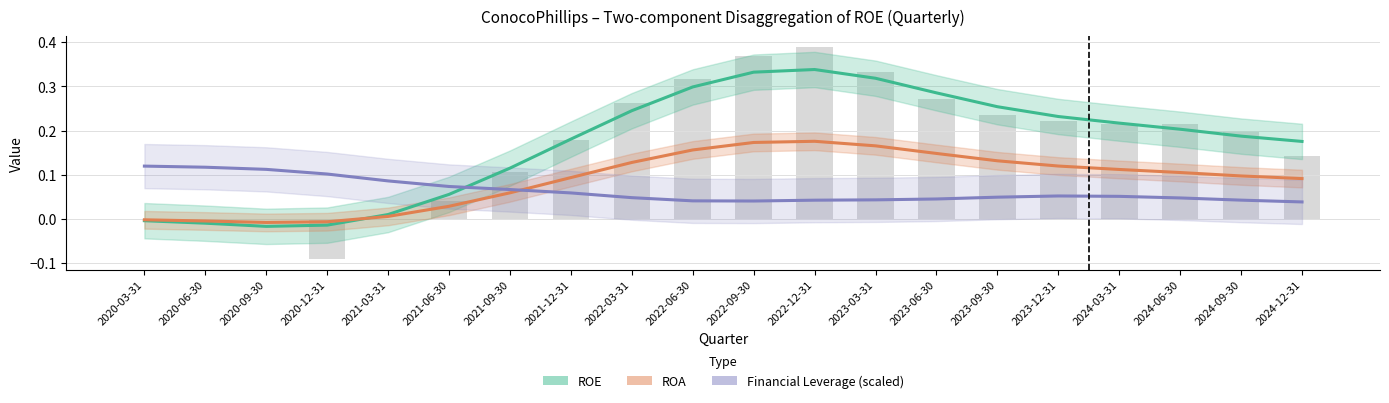

What is the sum of all ROE values?

3.4